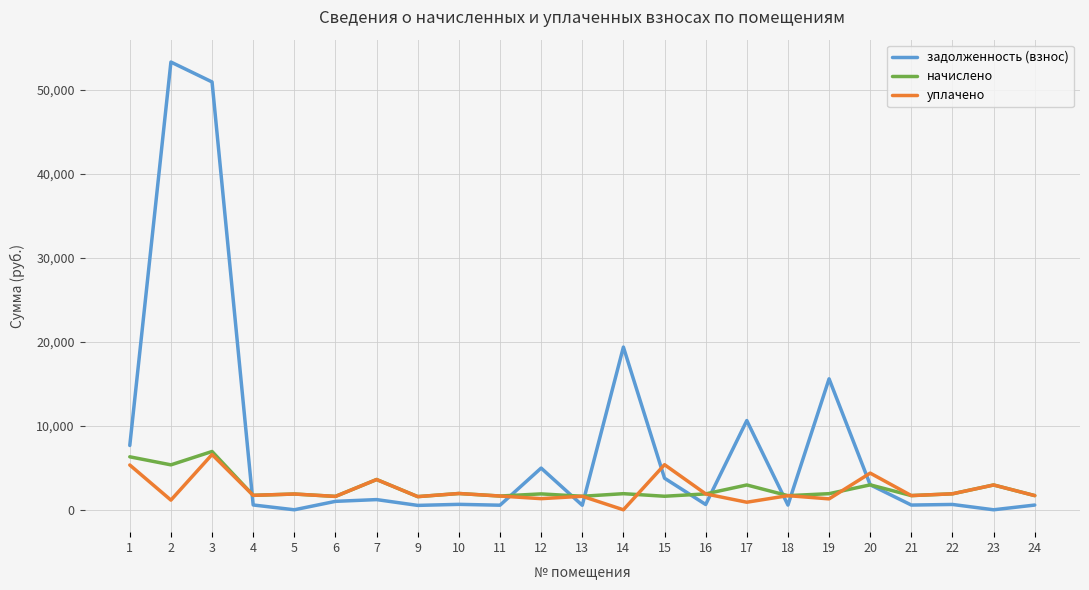

What is the greatest value displayed?

53313.8